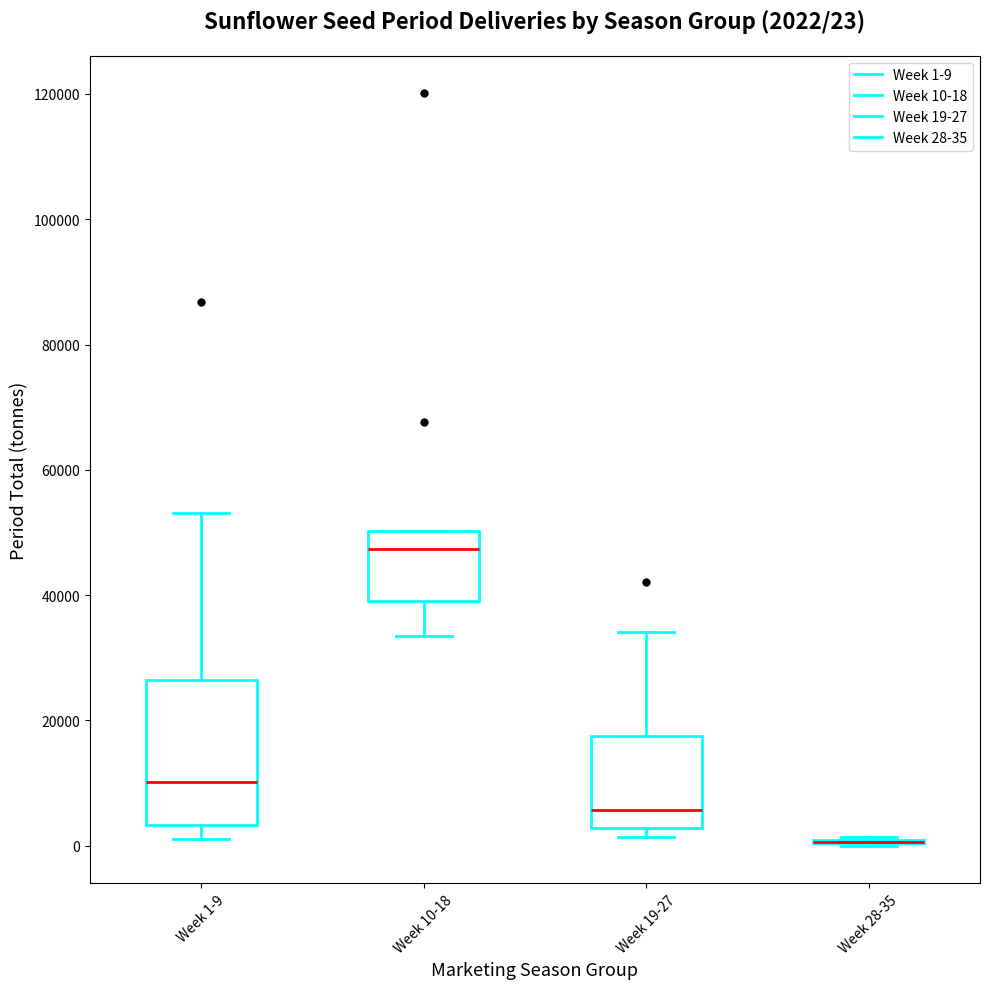

Which box is the tallest, from its lower edge to its upper edge?

Week 1-9